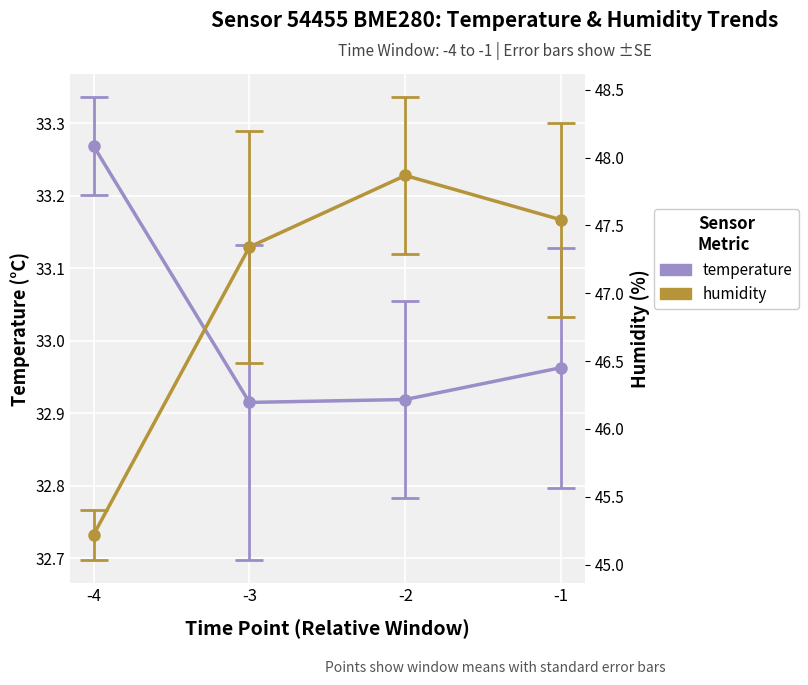

True or false: temperature and humidity intersect in this chart.

False